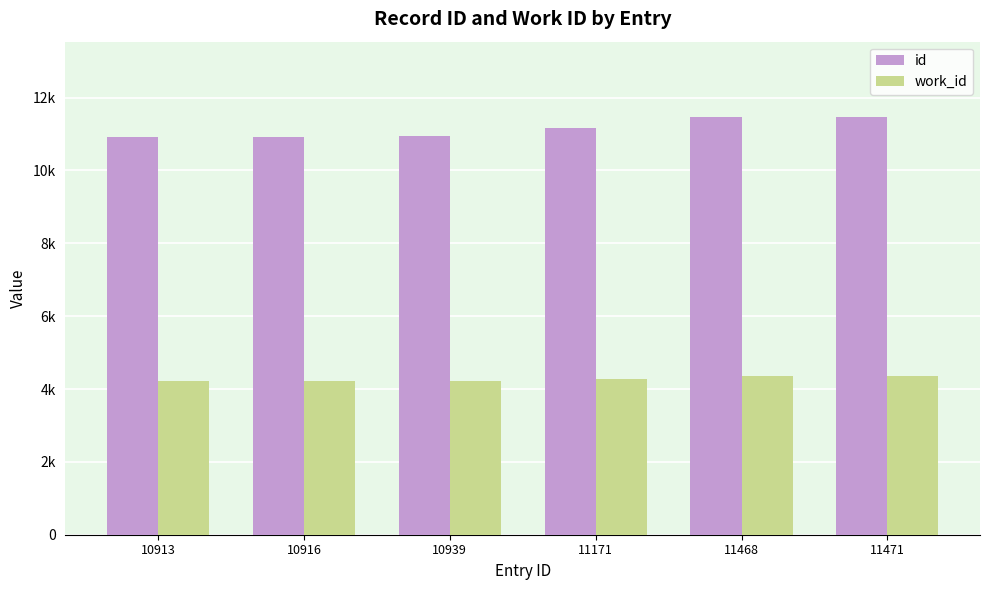

Which series changed the most between 11171 and 11468?

id